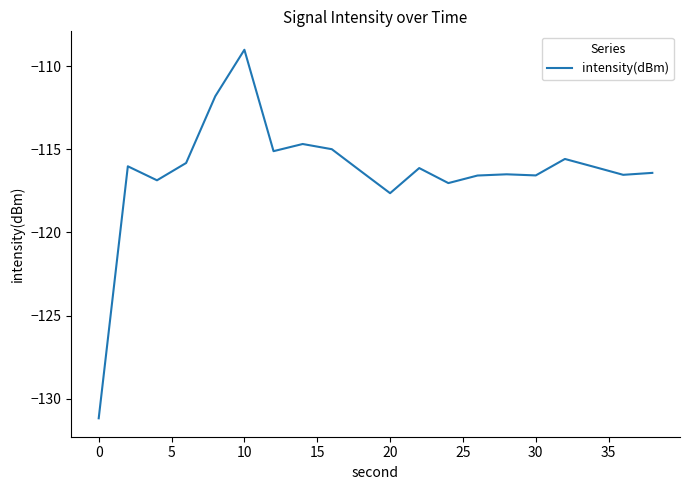

What is the maximum value shown in the chart?

-109.0